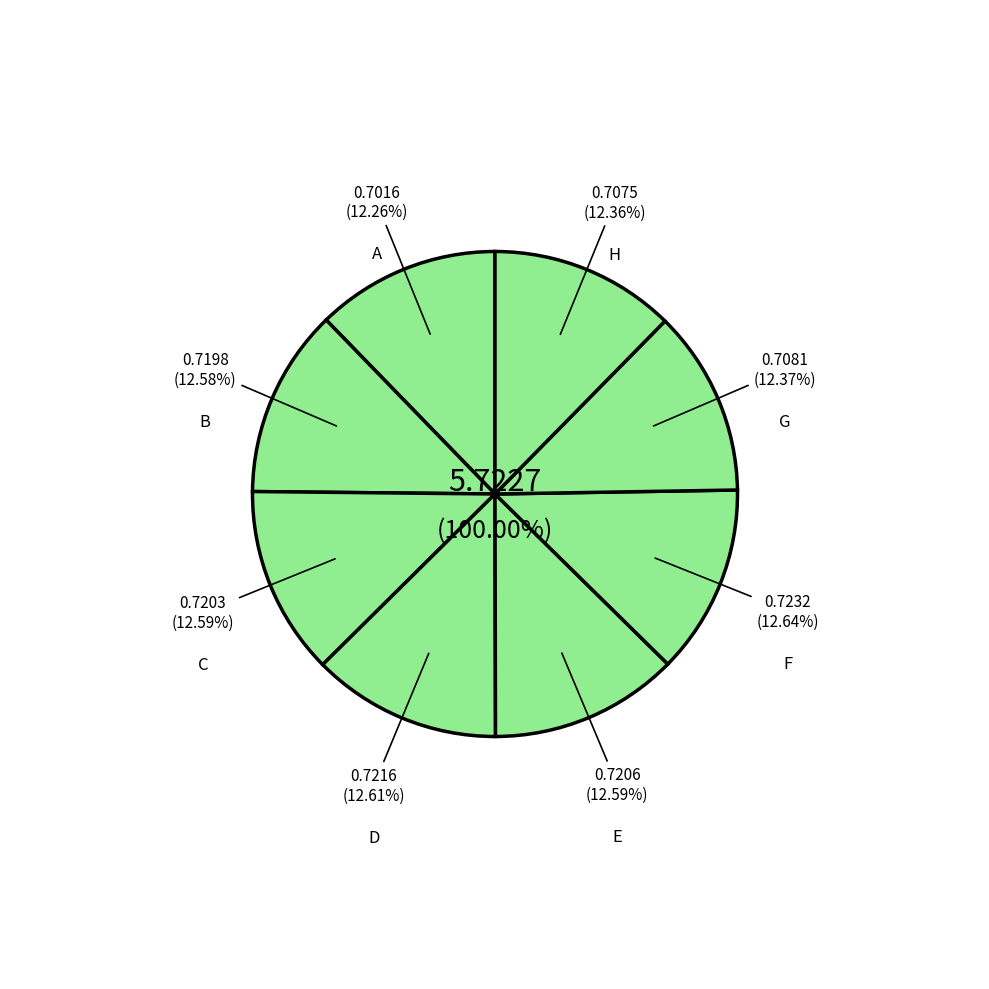

What percentage is the D slice, to the nearest percent?

13%